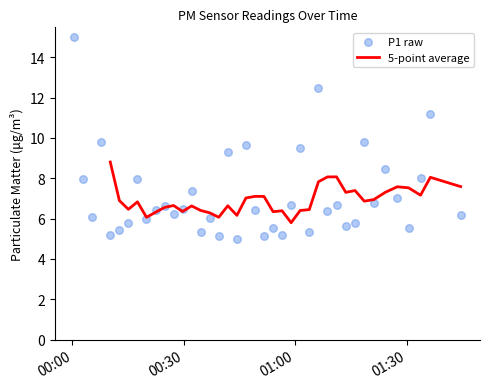

What is the lowest value of the 5-point average series?

5.8